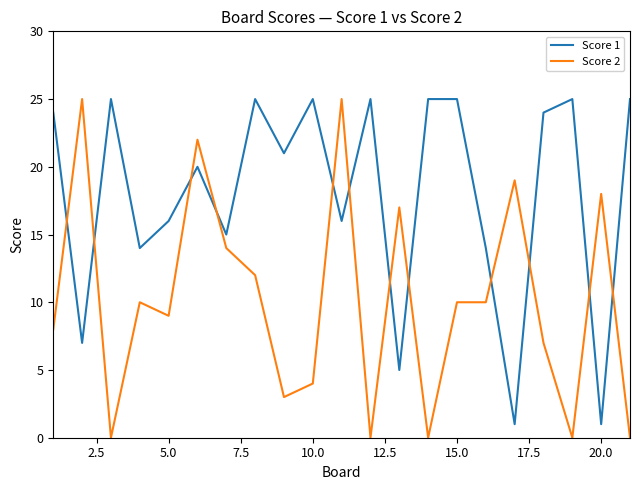

What is the greatest value displayed?

25